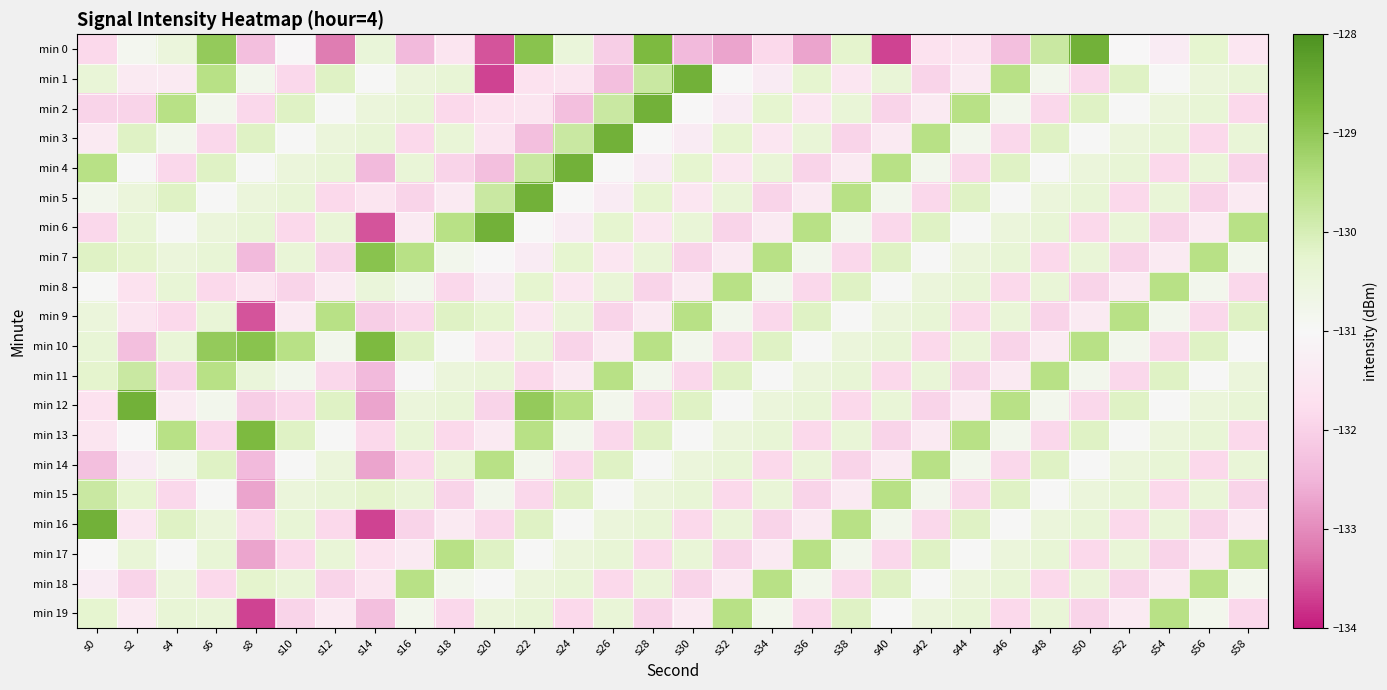

At which category is the sum across all series the highest?

s6